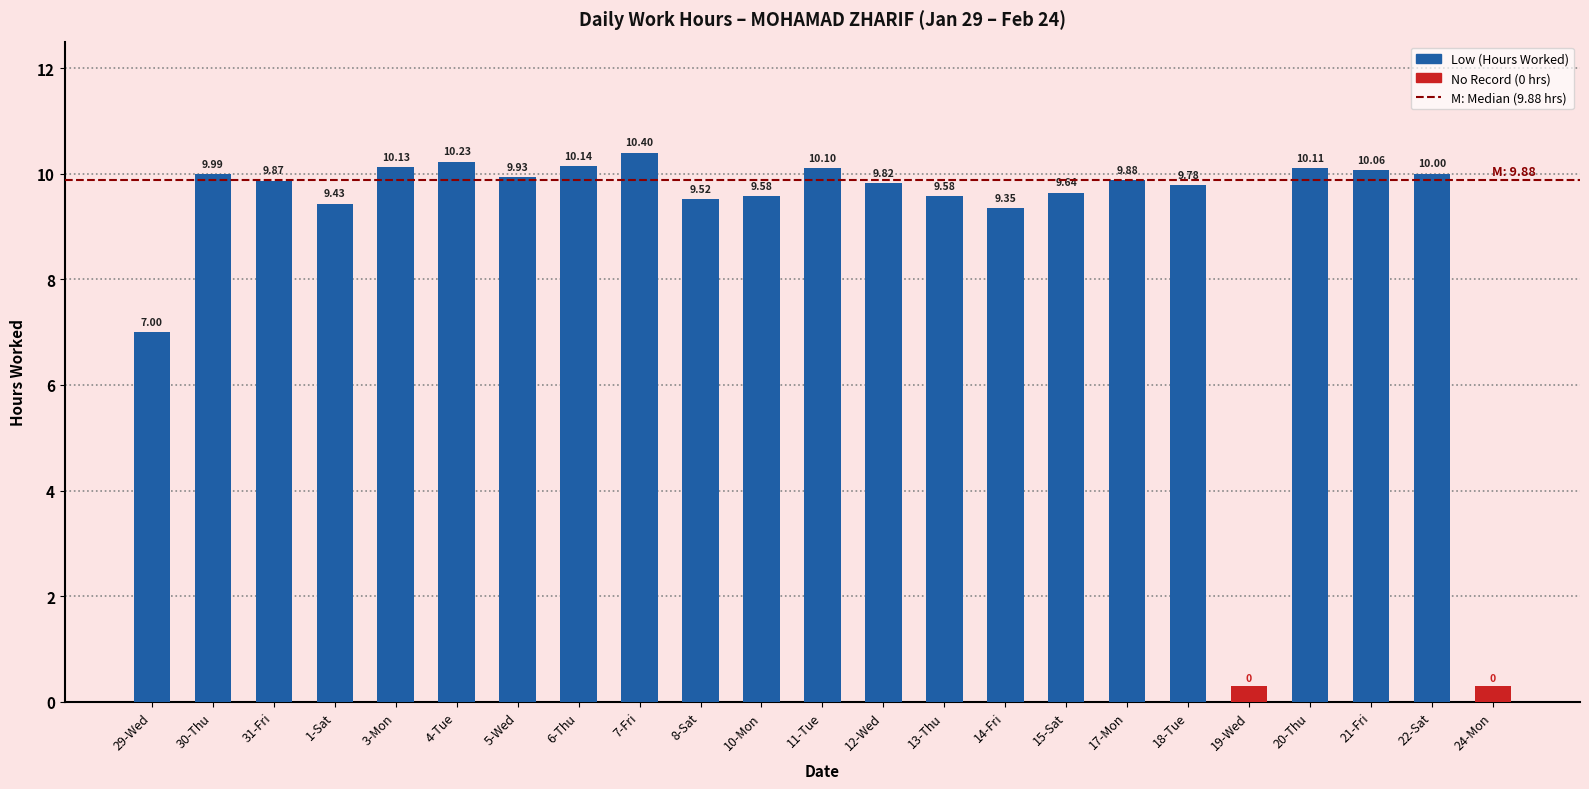

What is the greatest value displayed?

10.4